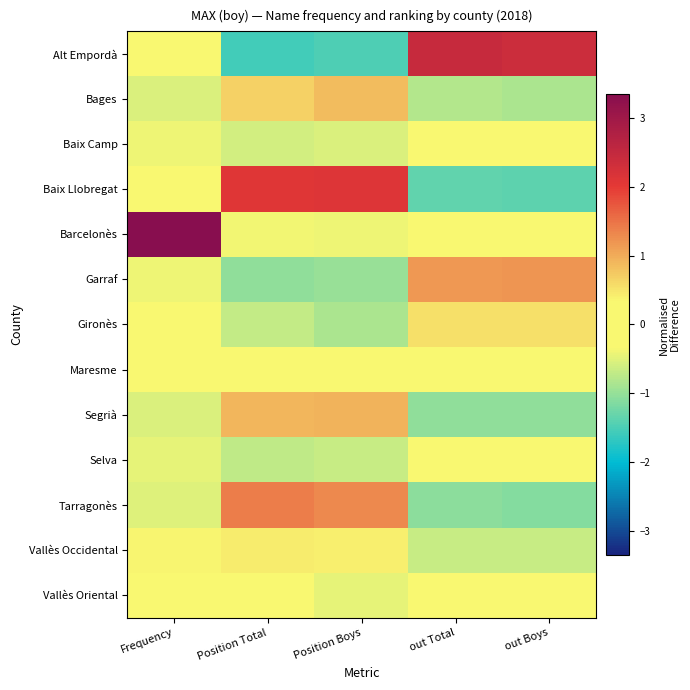

Which series has the widest spread of values?

Alt Empordà